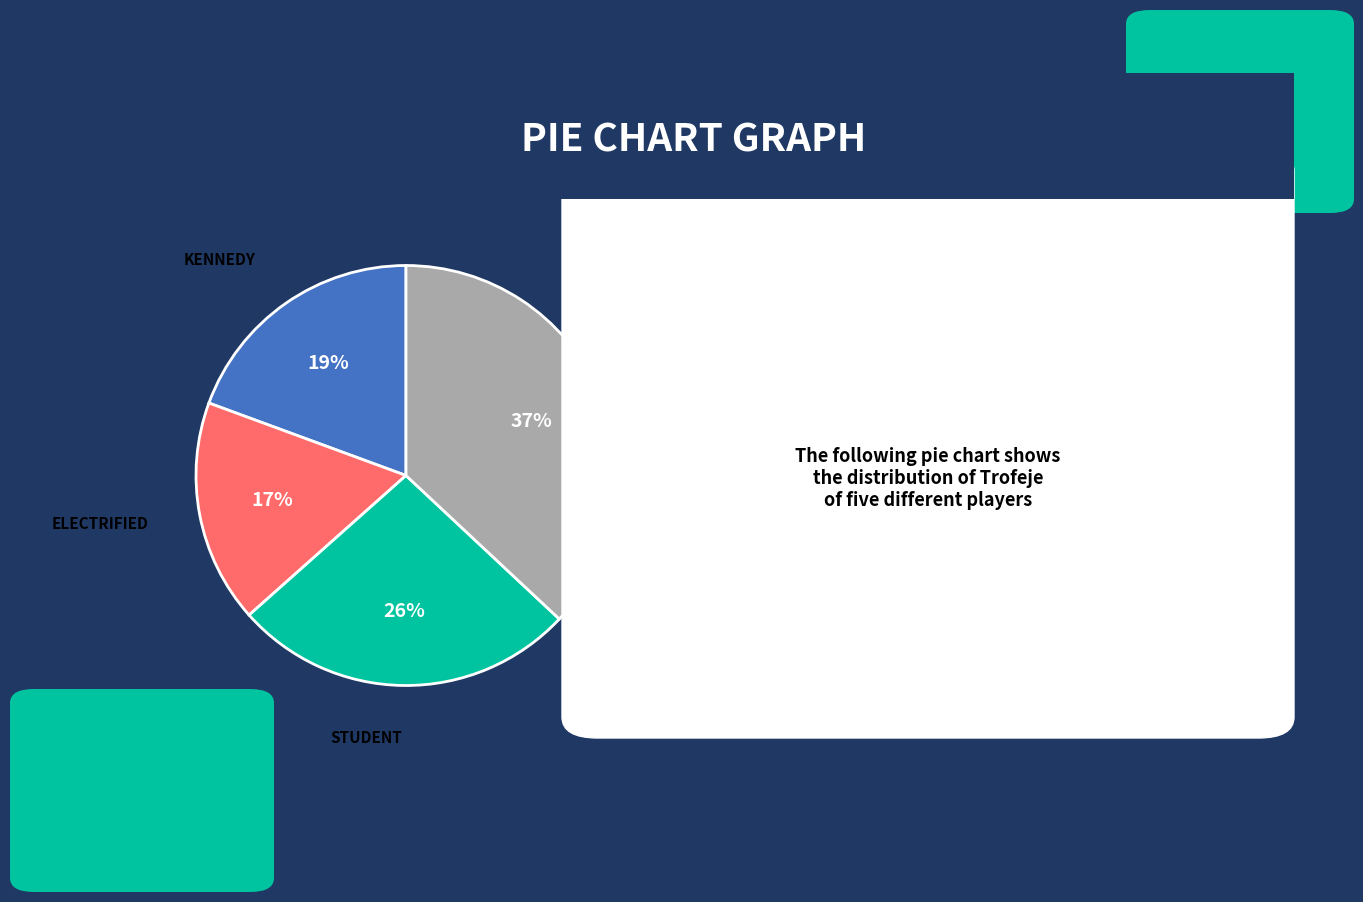

Is there any slice that represents more than half of the pie?

No